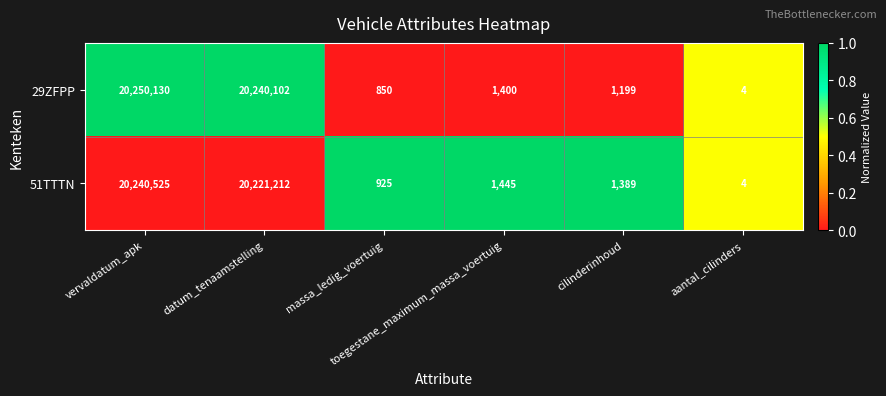

What is the difference between the maximum and minimum values in the 51TTTN series?

20240521